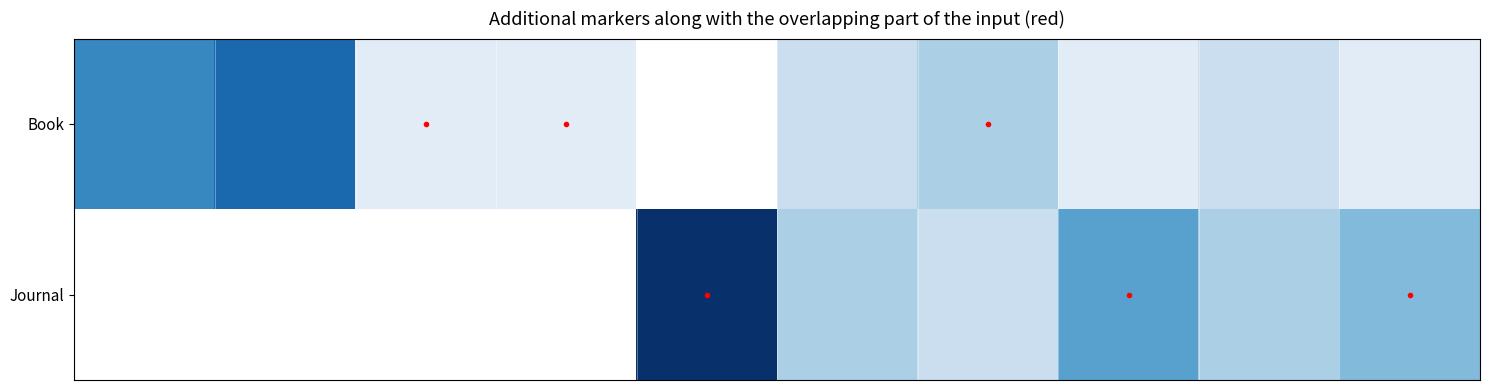

What is the minimum value shown in the chart?

1.0